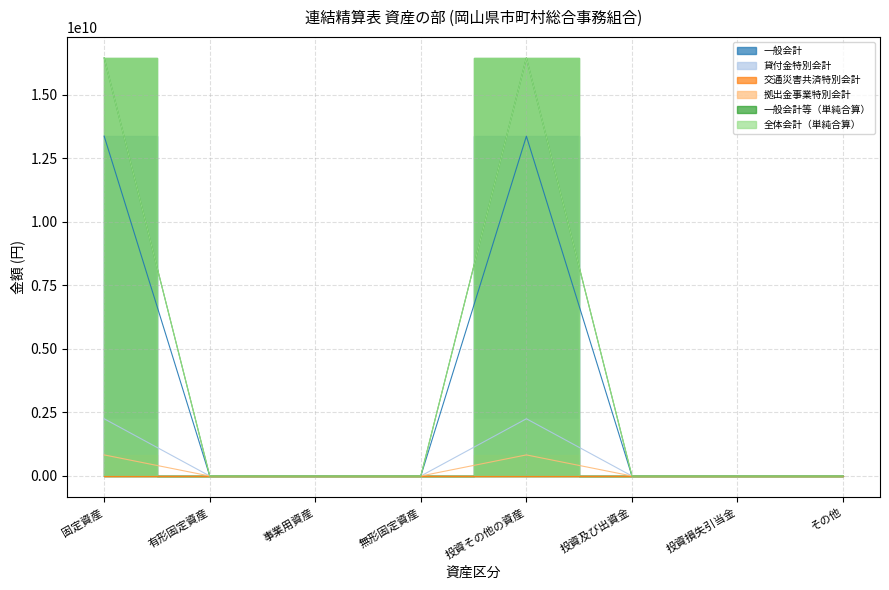

What is the approximate value of 一般会計 at 有形固定資産?

3425759